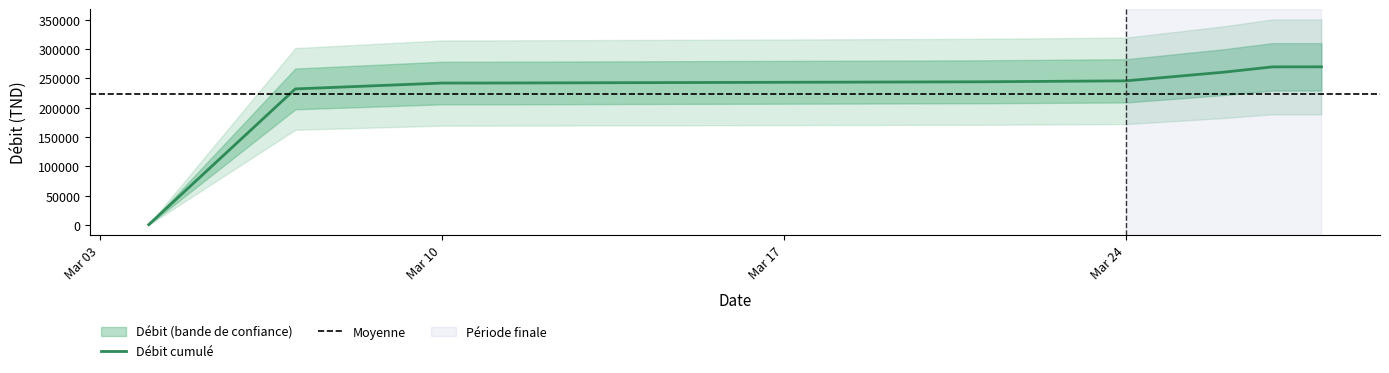

The value of Débit cumulé at Mar 24 is 85417.4. True or false?

False